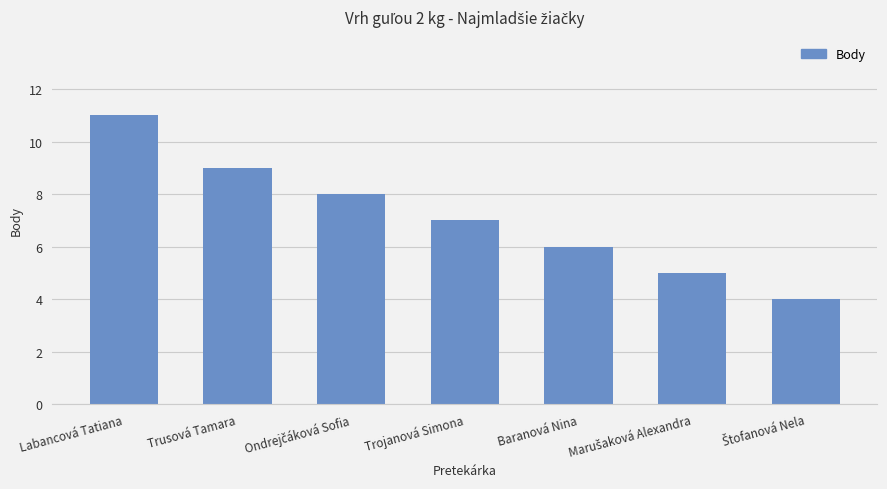

What is the approximate value at Trusová Tamara?

9